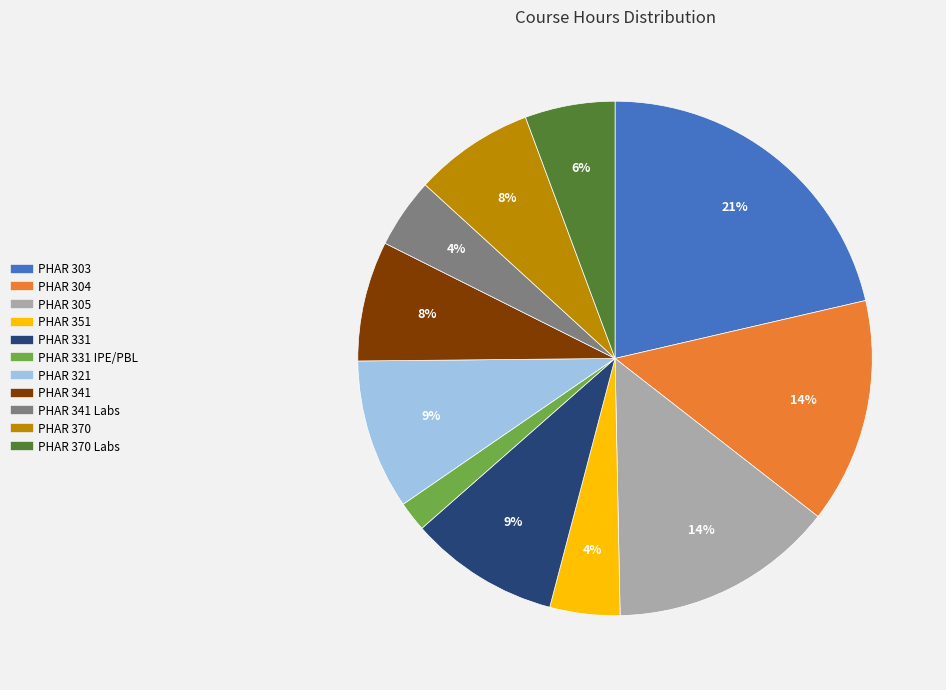

To the nearest percent, what is the average slice percentage?

9%